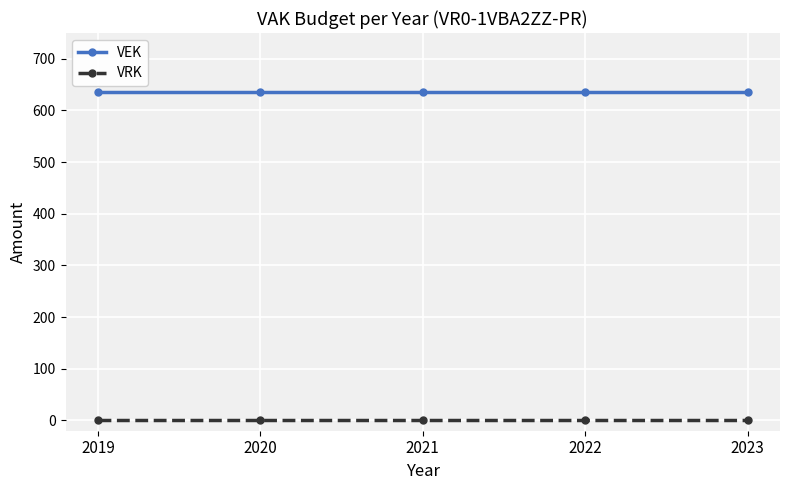

At 2023, list the series in order from smallest to largest.

VRK, VEK